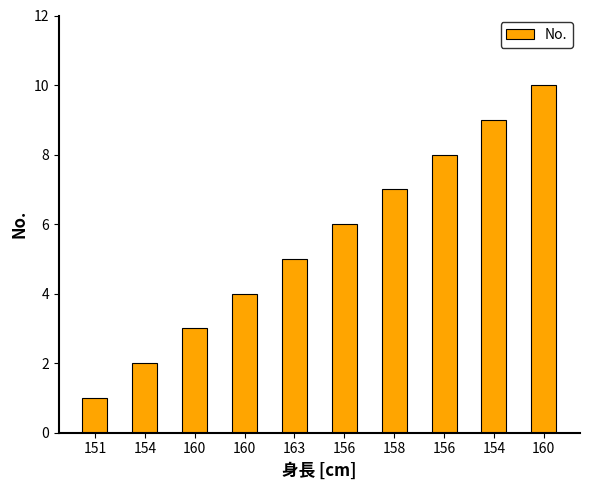

How many series are shown in this chart?

1